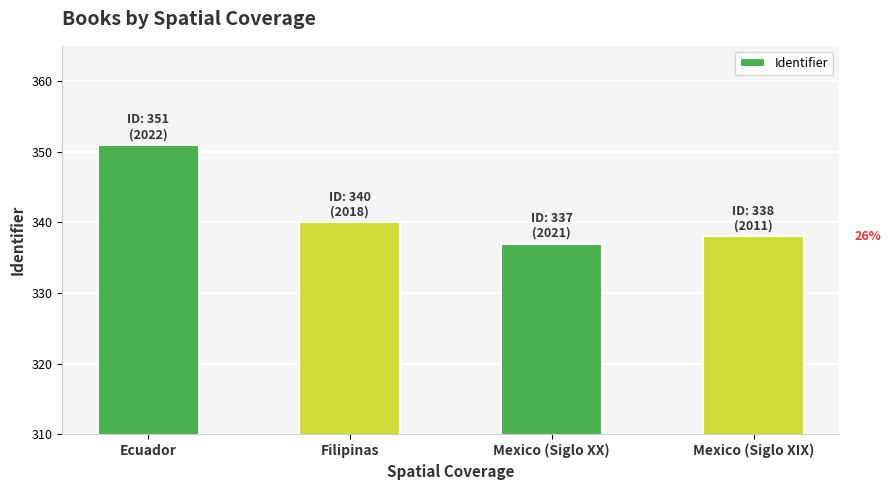

What is the label of the 3rd bar from the left?

Mexico (Siglo XX)